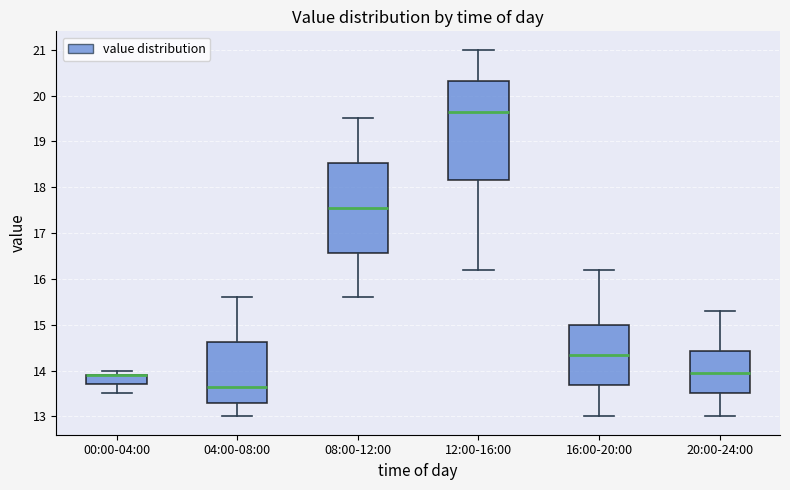

Which box is the tallest, from its lower edge to its upper edge?

12:00-16:00